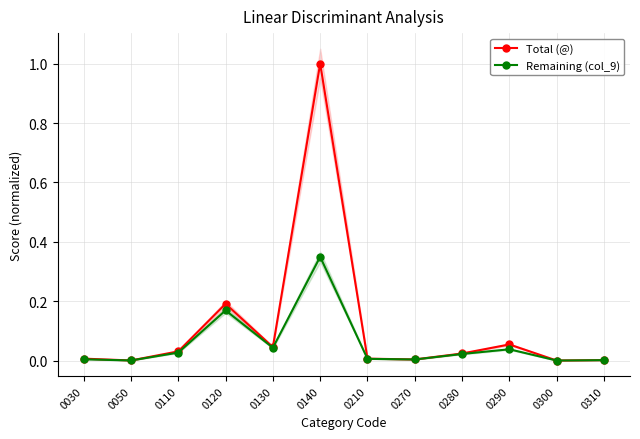

True or false: Total (@) and Remaining (col_9) cross at least once.

False